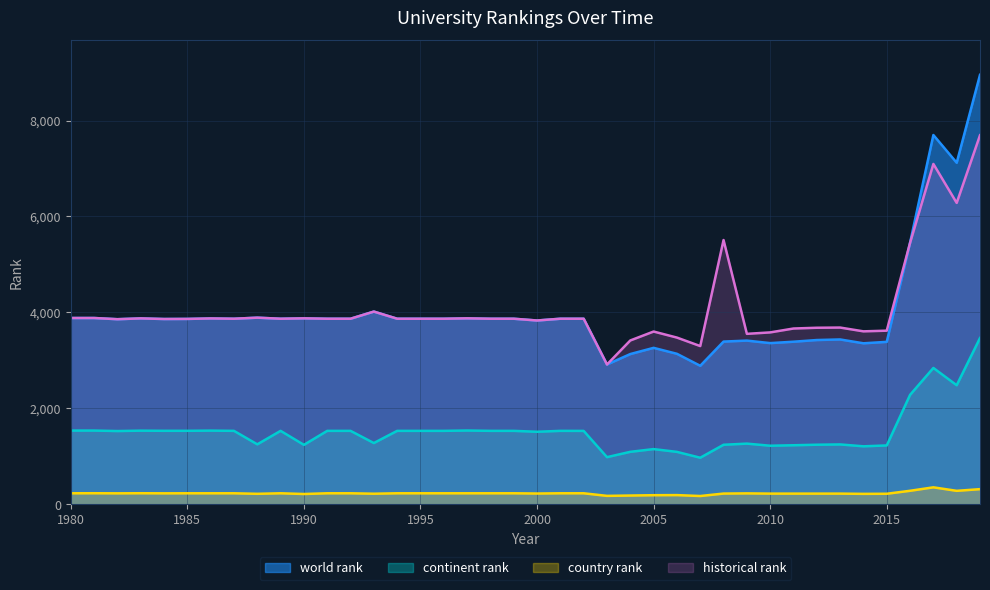

Which label corresponds to the largest value in the chart?

2019